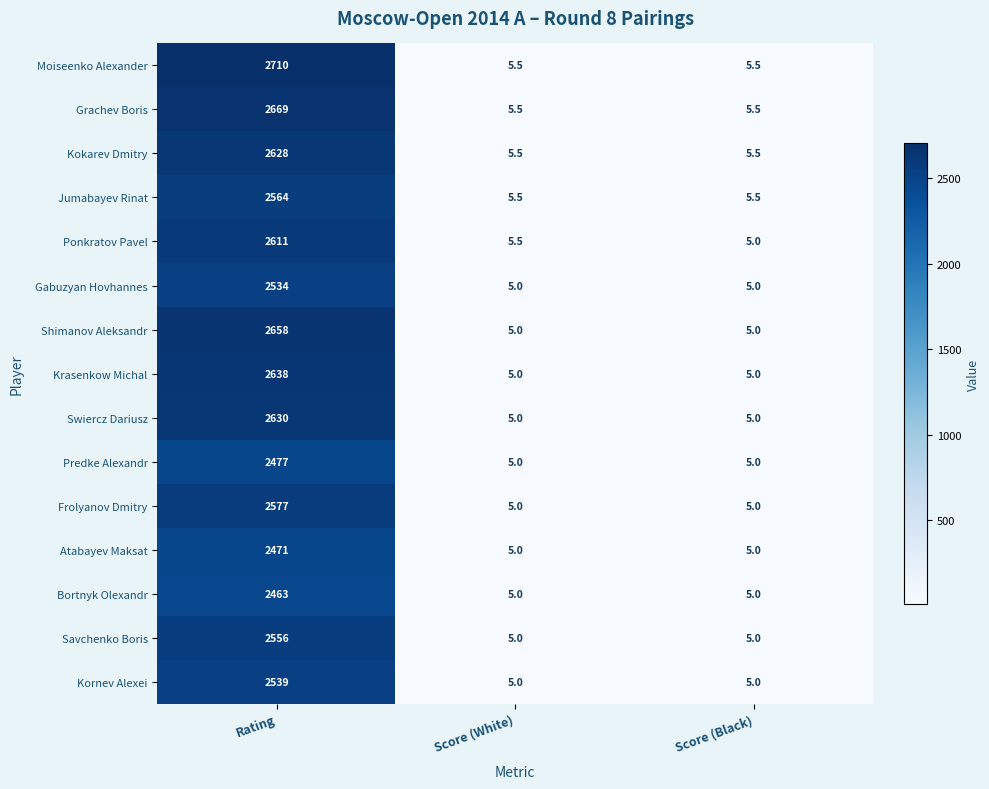

What is the minimum value shown in the chart?

5.0